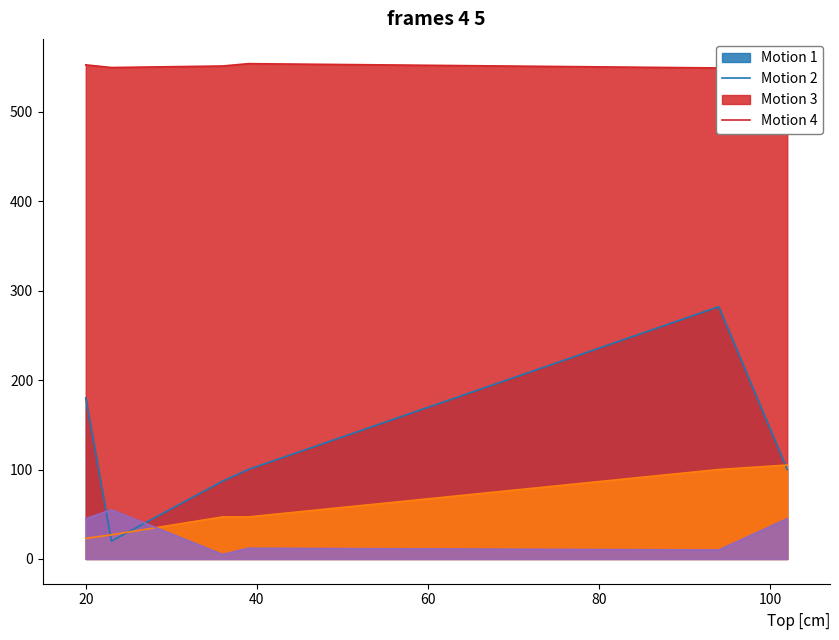

What is the spread (max minus min) of values at 39?

541.7